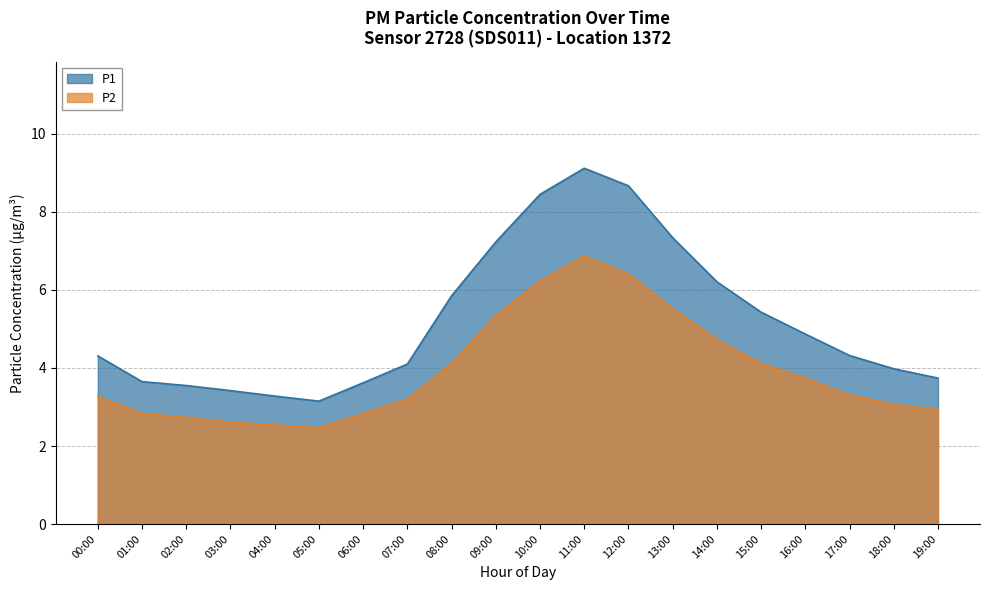

What are all the series names shown in the legend?

P1, P2